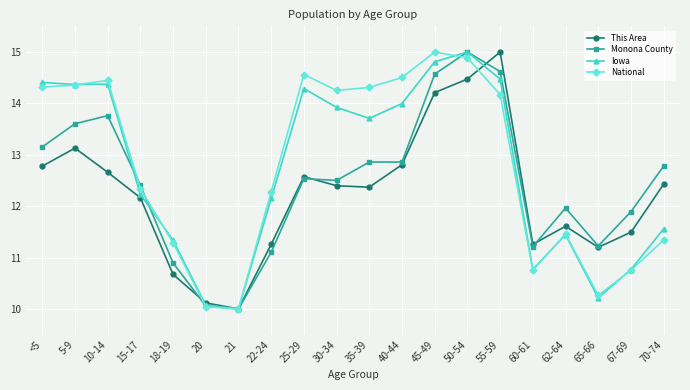

How many series are shown in this chart?

4